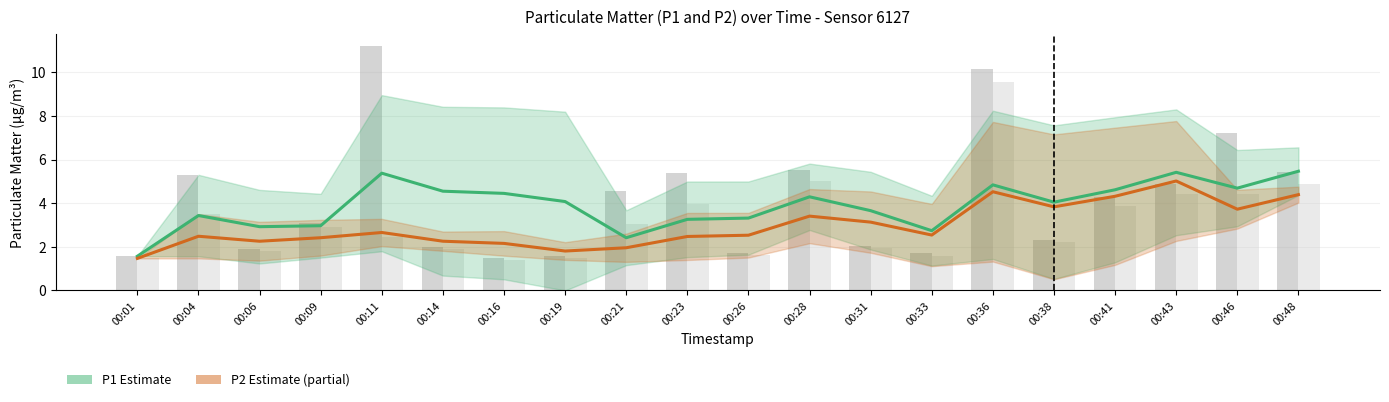

What is the value of the P2 (PM2.5 fine) bar at the 12th from the left?

3.4